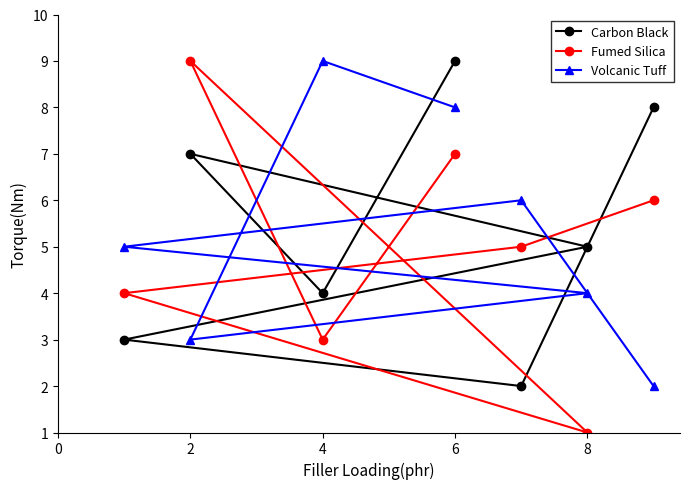

How many interior local valleys does the Carbon Black series have?

2